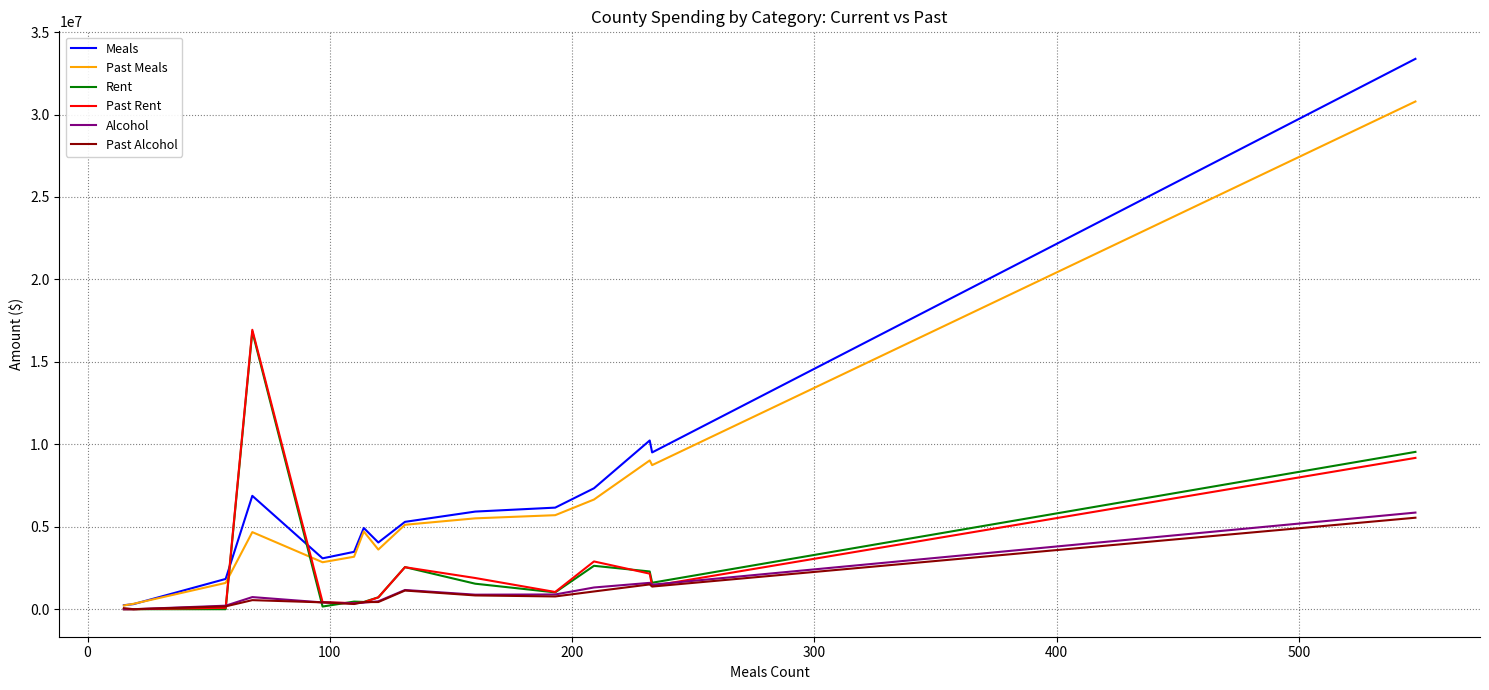

Which series has the widest spread of values?

Meals